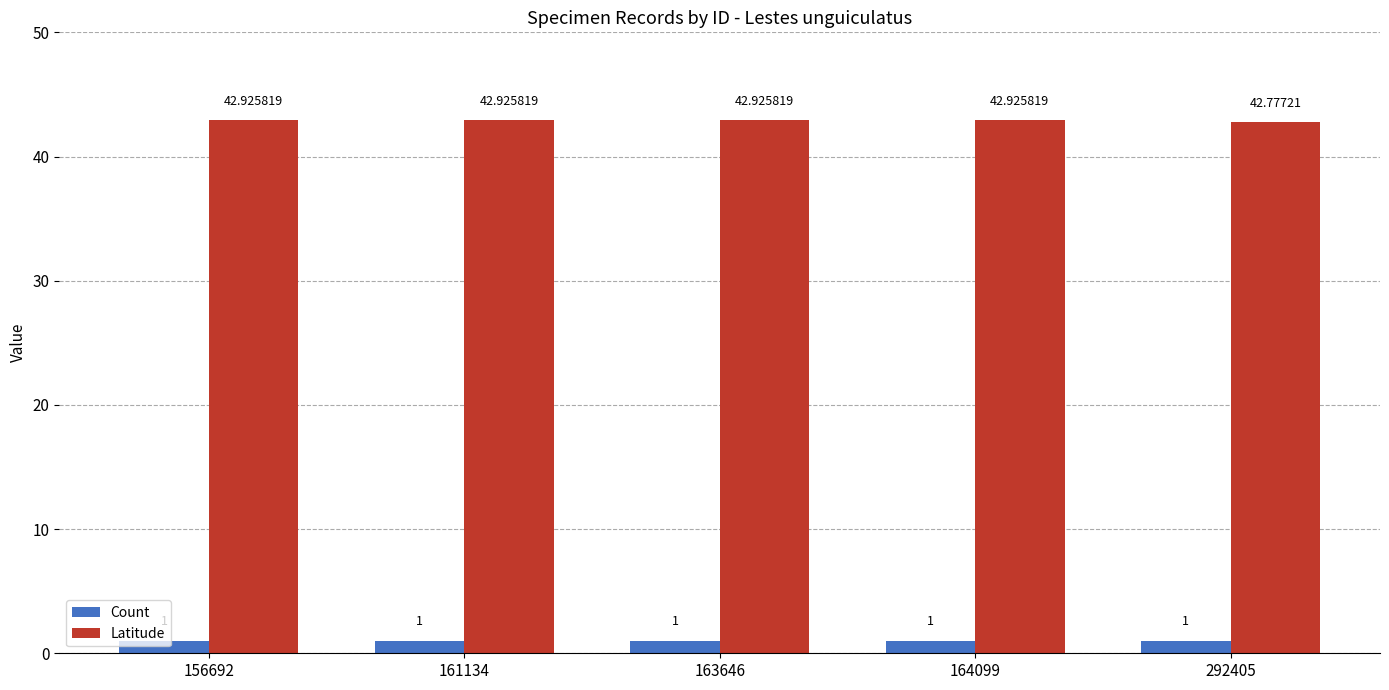

At which label is Latitude closest to 42?

292405